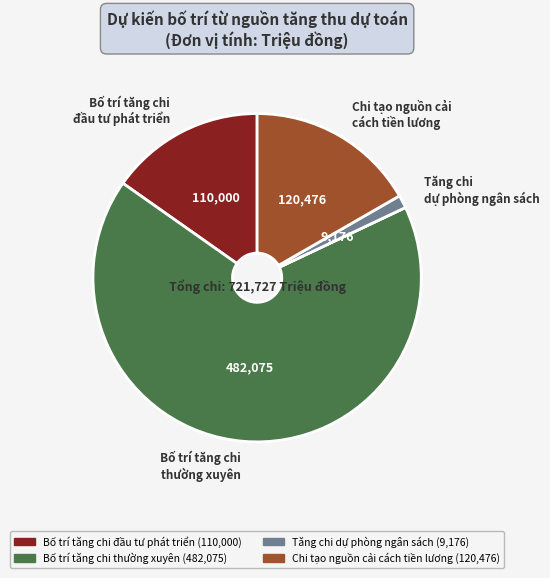

Is there any slice that represents more than half of the pie?

Yes